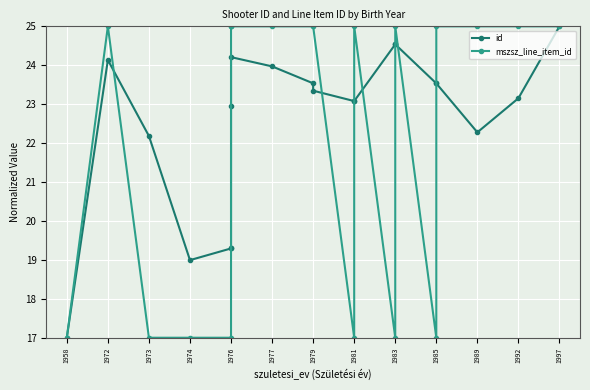

The id series shows 37.2 at 1972. True or false?

False